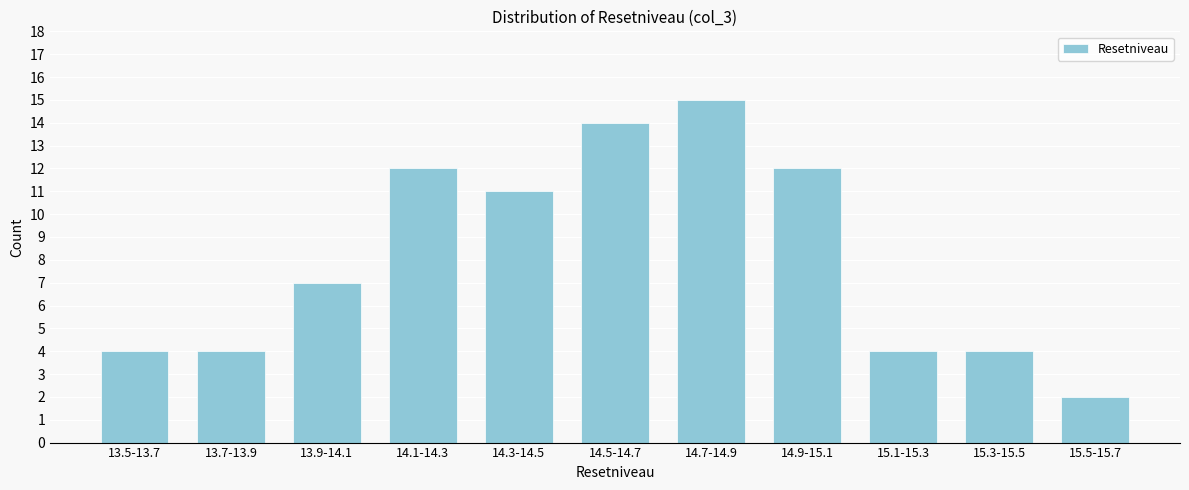

Reading left to right, transcribe all the data shown in this chart.

13.5-13.7=4	13.7-13.9=4	13.9-14.1=7	14.1-14.3=12	14.3-14.5=11	14.5-14.7=14	14.7-14.9=15	14.9-15.1=12	15.1-15.3=4	15.3-15.5=4	15.5-15.7=2